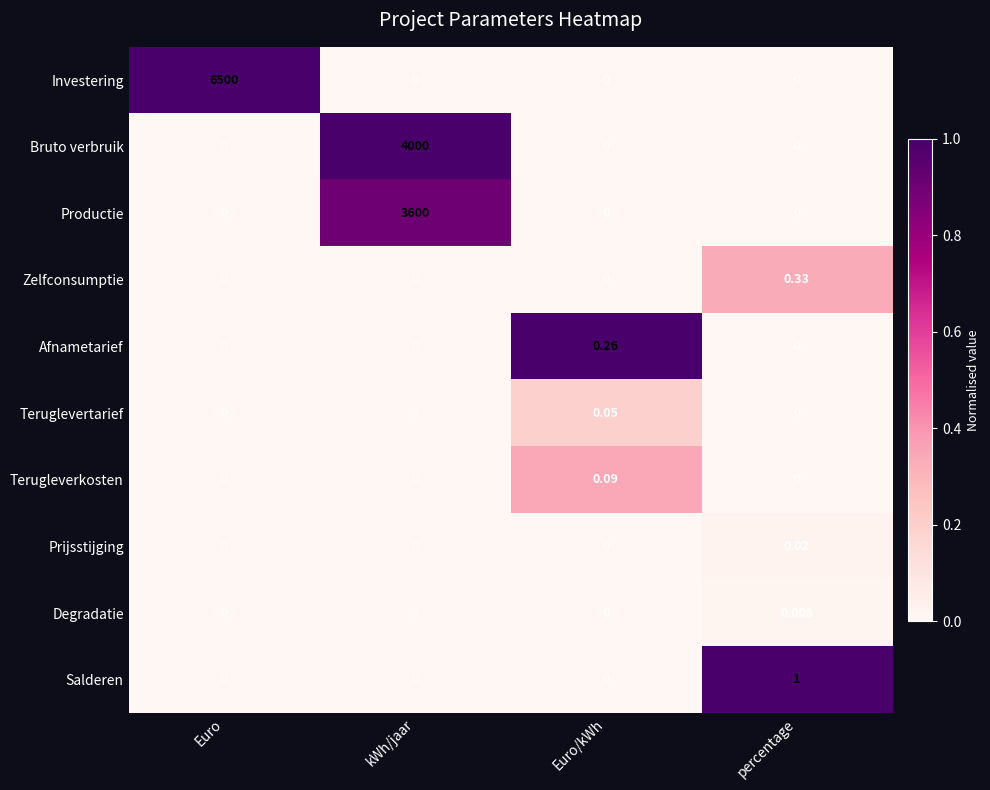

Which series changed the most between Euro and Euro/kWh?

Investering